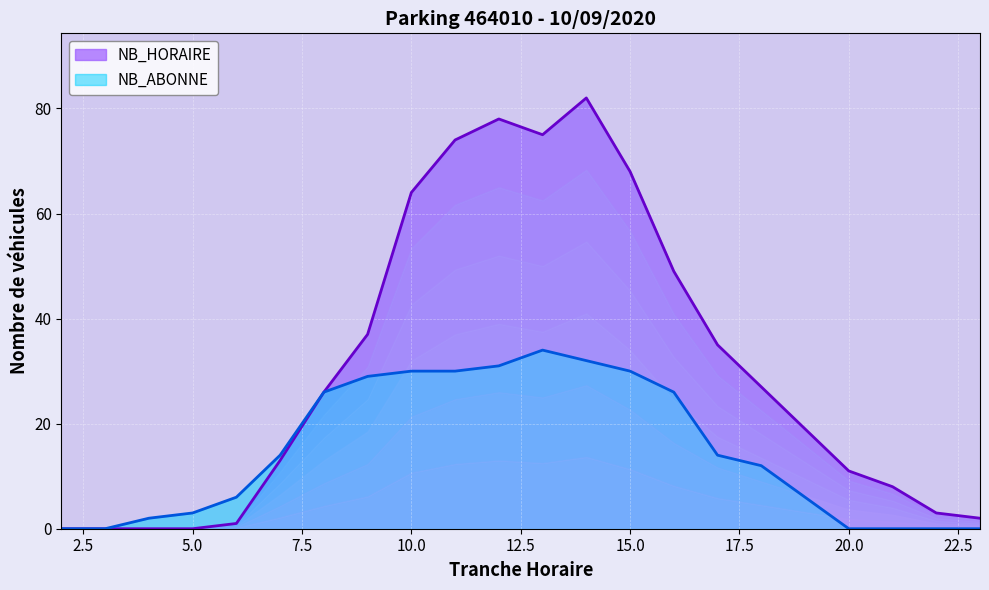

True or false: NB_ABONNE has a value of 12 at 18.

True